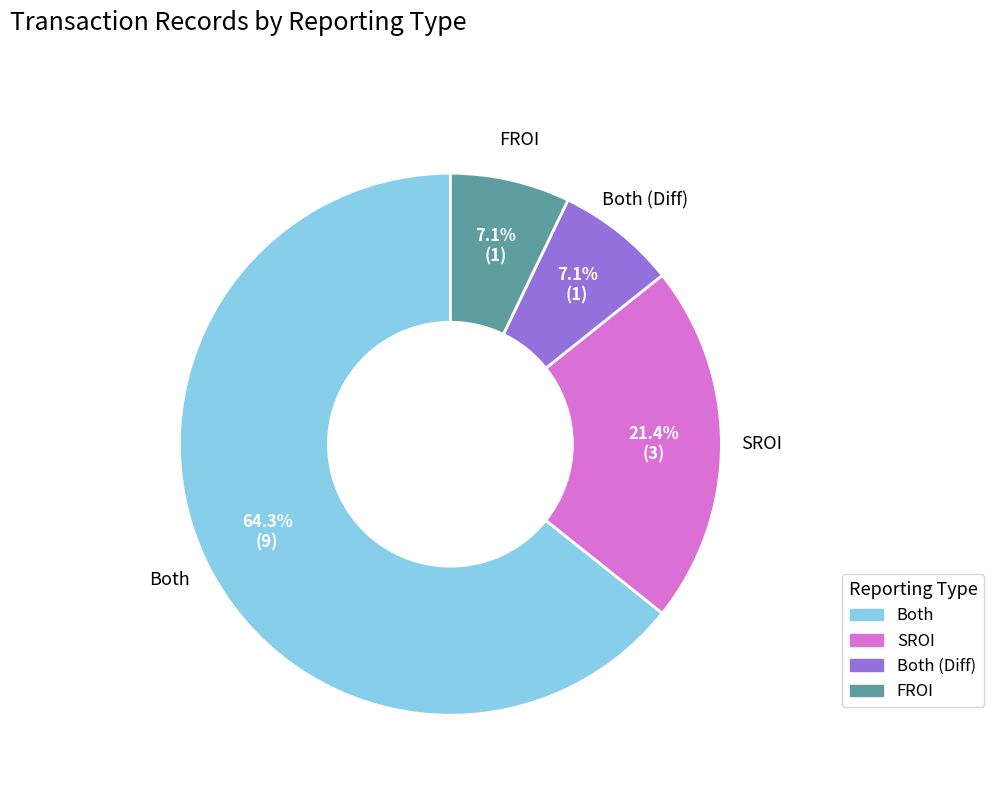

Is there any slice that represents more than half of the pie?

Yes